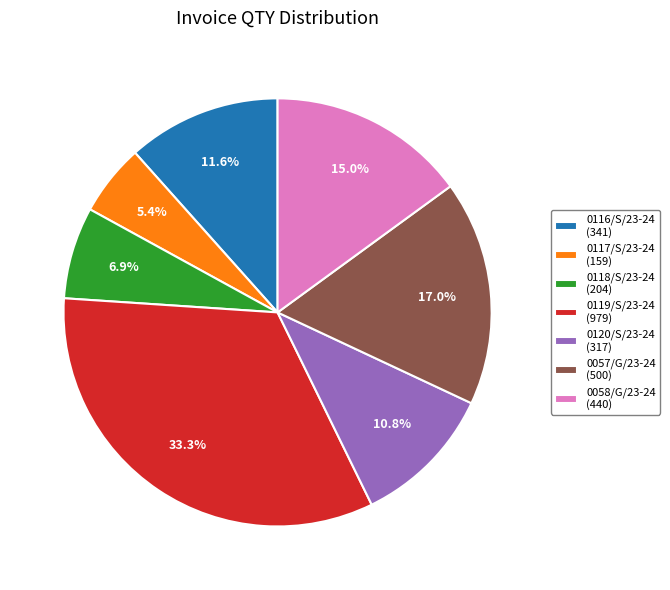

Is there a majority slice in this chart?

No